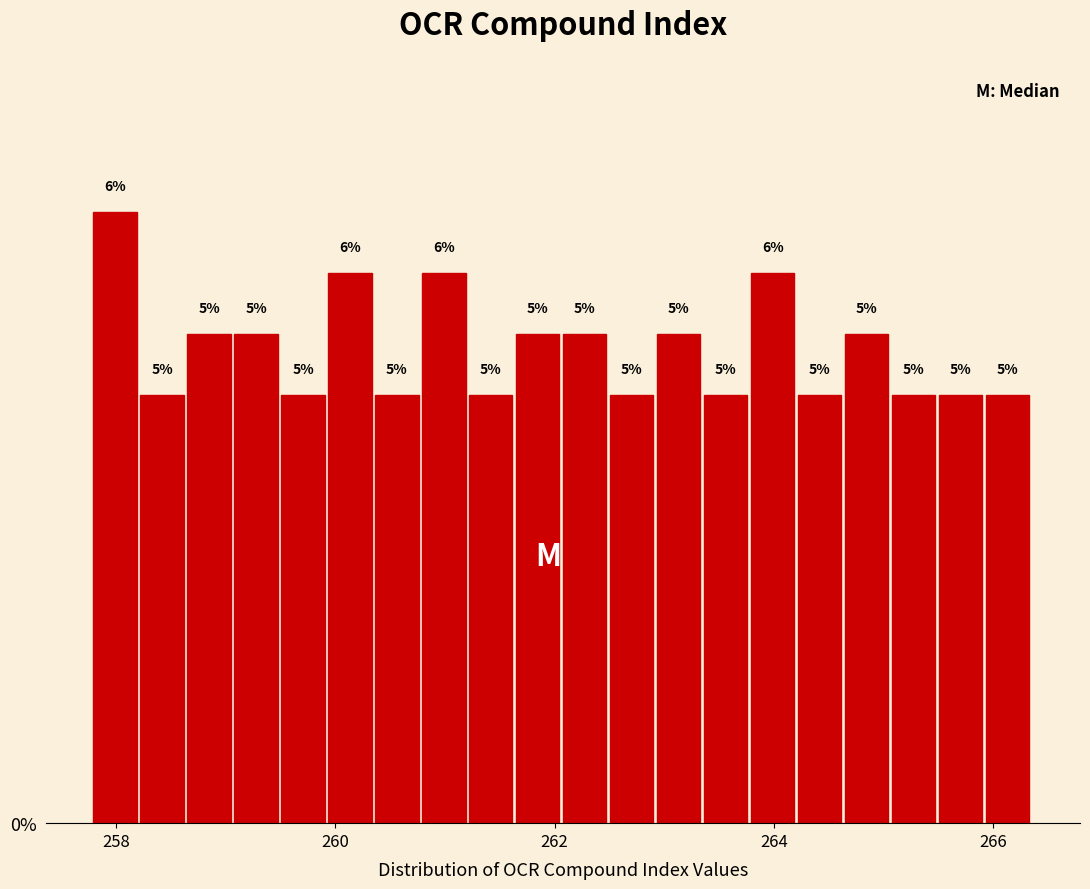

Read against the x-axis, roughly where is the centre of the tallest bar?

258.0